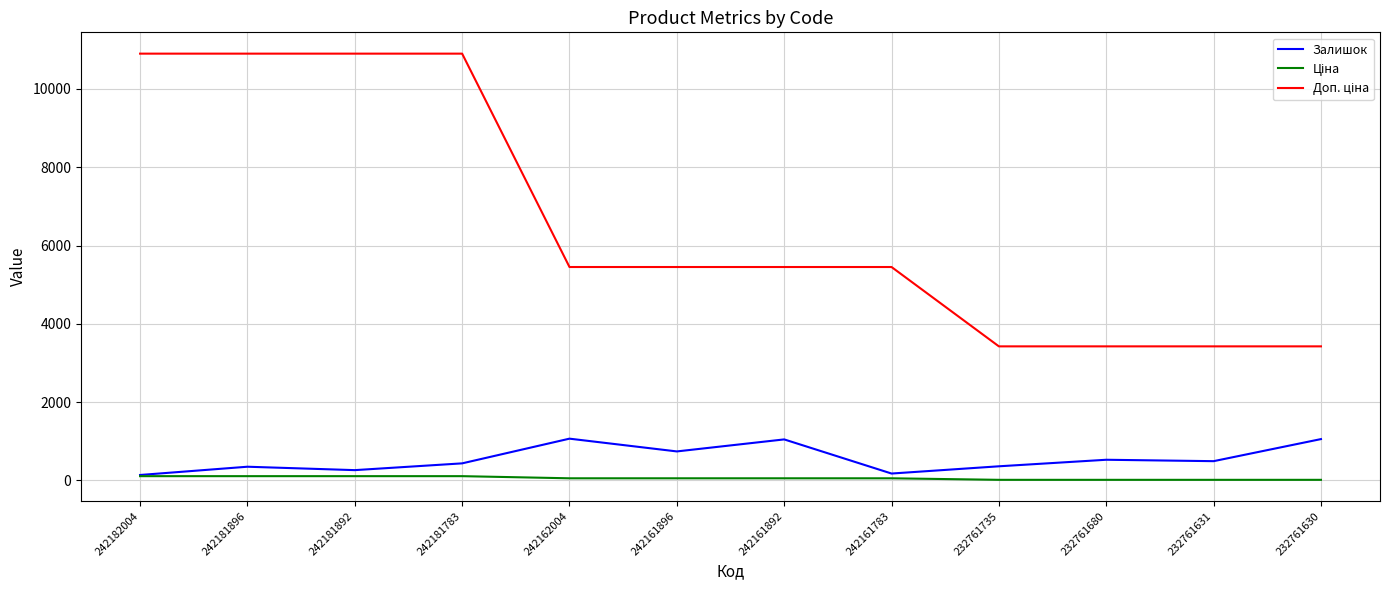

What is the maximum value shown in the chart?

10903.0